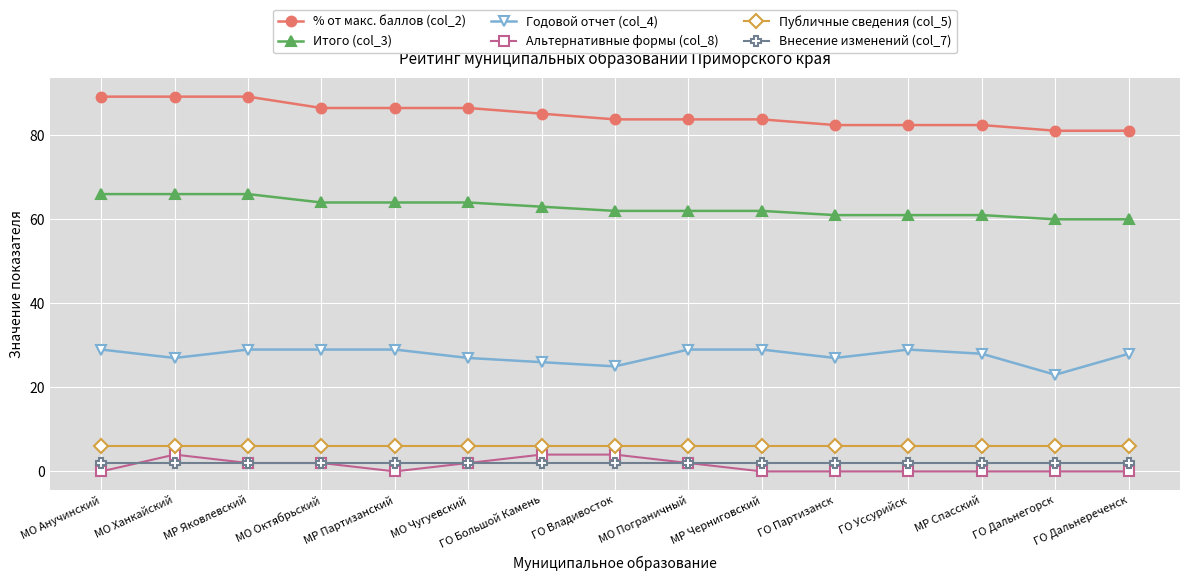

What is the average value of the Годовой отчет (col_4) series?

27.6